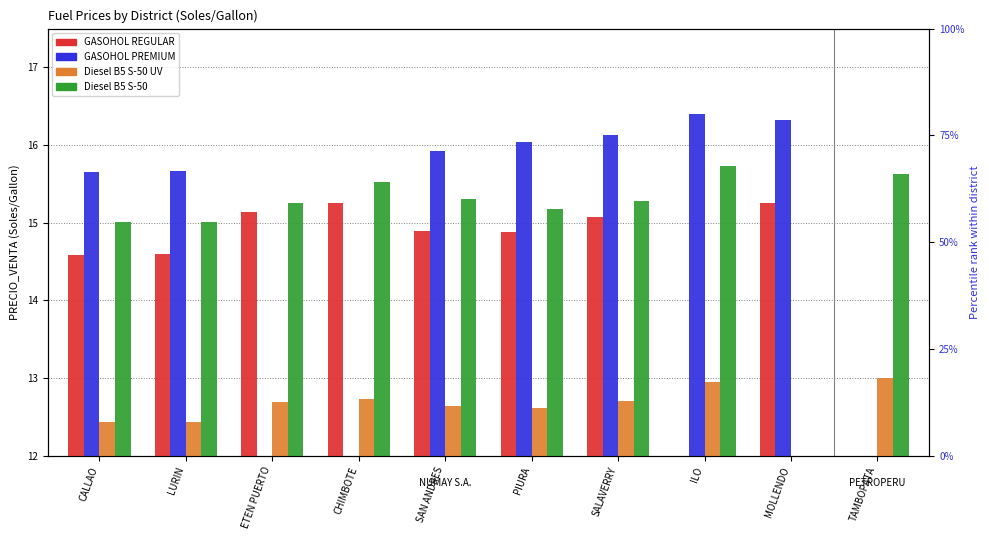

What value does the GASOHOL REGULAR series have at PIURA?

14.9